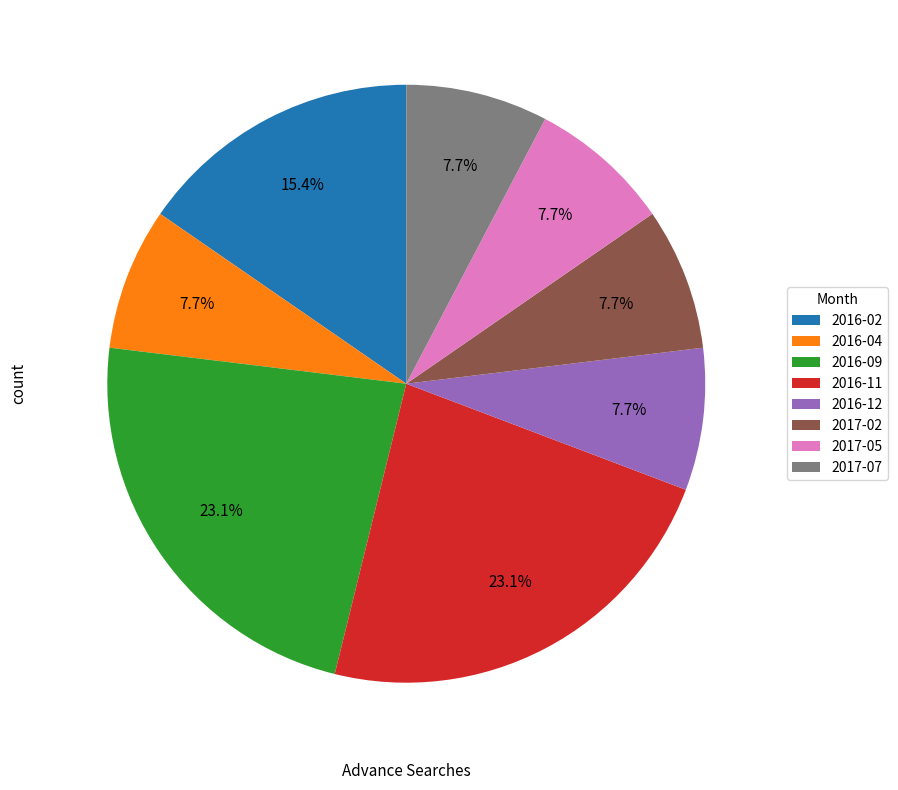

To the nearest percent, what portion does 2016-04 represent?

8%